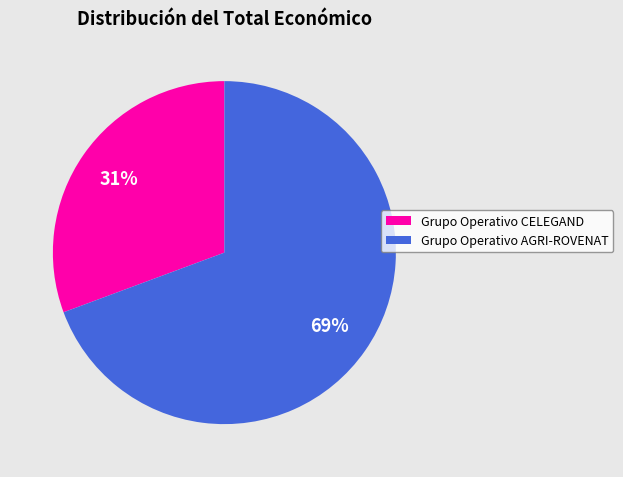

Approximately how many times larger is the value at Grupo Operativo CELEGAND compared to Grupo Operativo AGRI-ROVENAT?

0.4